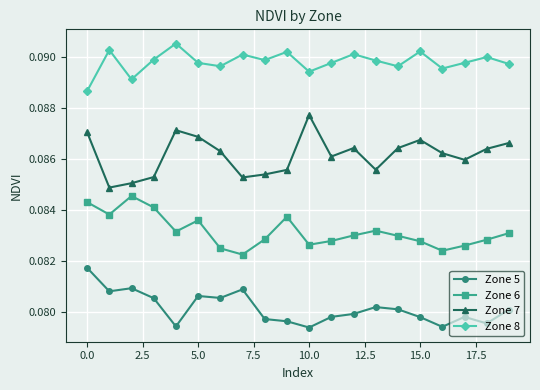

Count the Zone 8 values in the range 0 to 1.

20